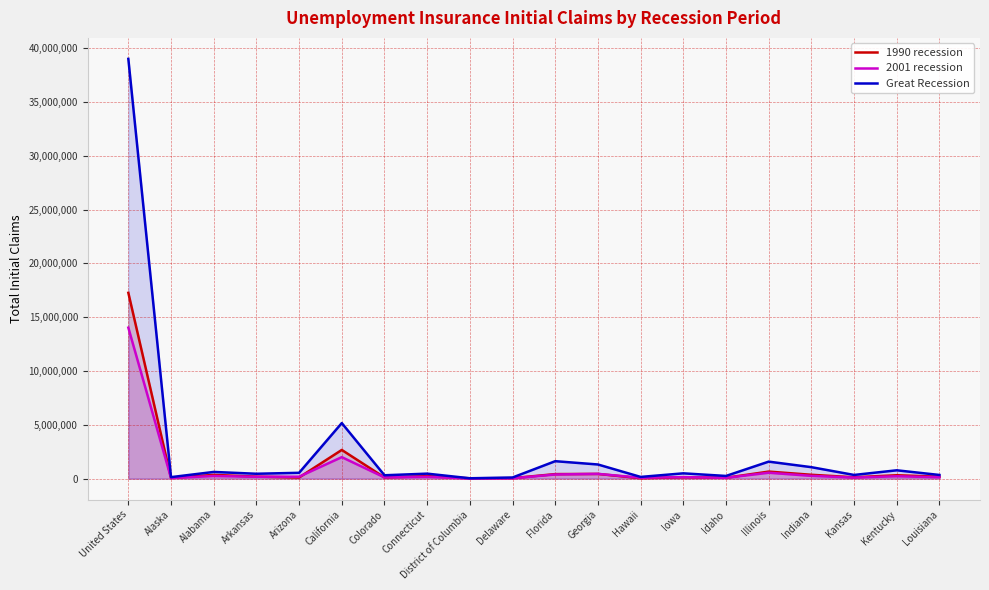

Count the number of categories in the chart.

20